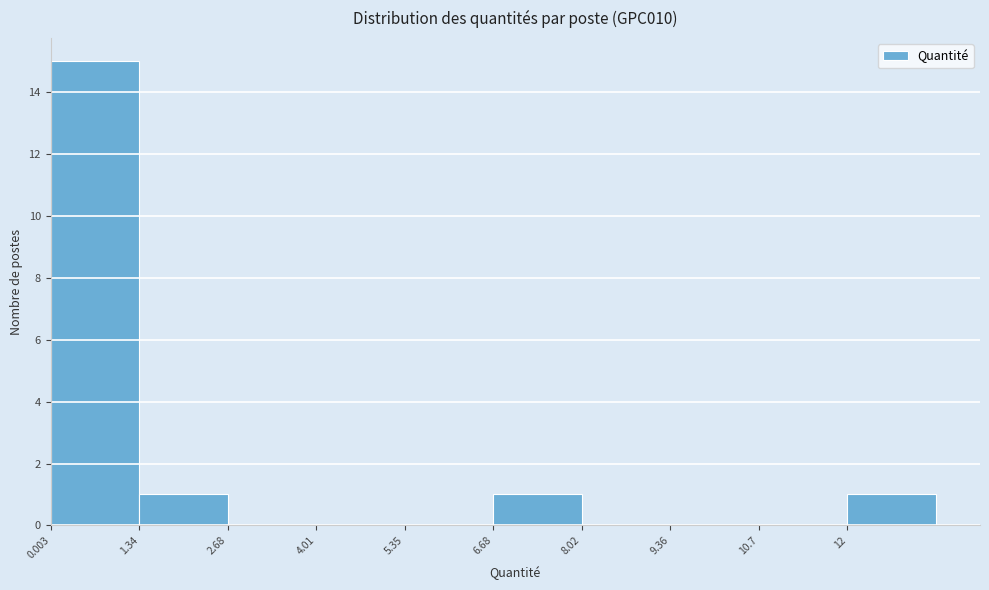

Reading left to right, transcribe this chart: for each bar, give the range it covers on the x-axis and its height. Neither the bar edges nor the heights are printed on the chart, so give them approximately, as read against the axes.

0.0 to 1.4: 15
1.4 to 2.6: 1
2.6 to 4.0: 0
4.0 to 5.4: 0
5.4 to 6.6: 0
6.6 to 8.0: 1
8.0 to 9.4: 0
9.4 to 10.6: 0
10.6 to 12.0: 0
12.0 to 13.4: 1